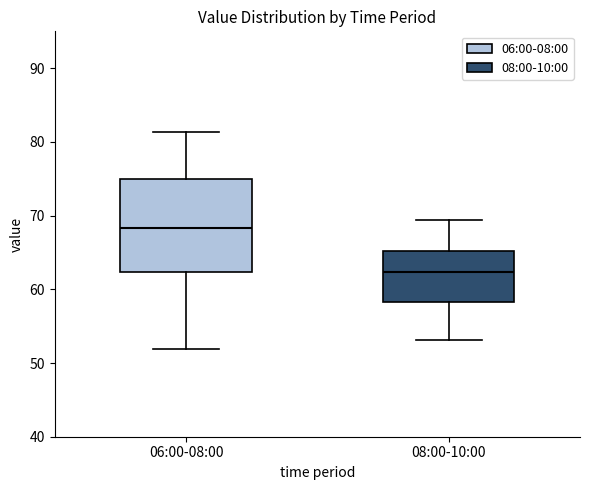

Reading left to right, transcribe this box plot: for each box, give where its median line is, the range the box spans, and where its two whiskers end, as read against the y-axis. The values are not printed on the chart, so give them approximately, as read against the axis.

06:00-08:00: median 68, box 62 to 75, whiskers 52 to 81
08:00-10:00: median 62, box 58 to 65, whiskers 53 to 69